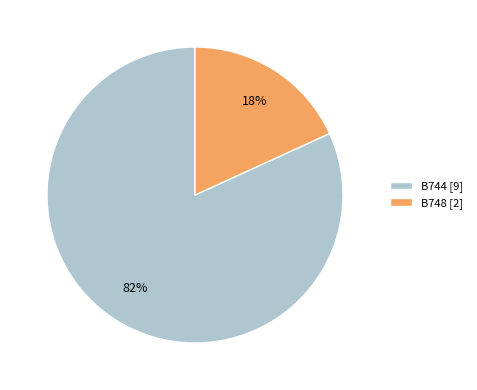

To the nearest percent, what percentage of the pie is B744?

82%